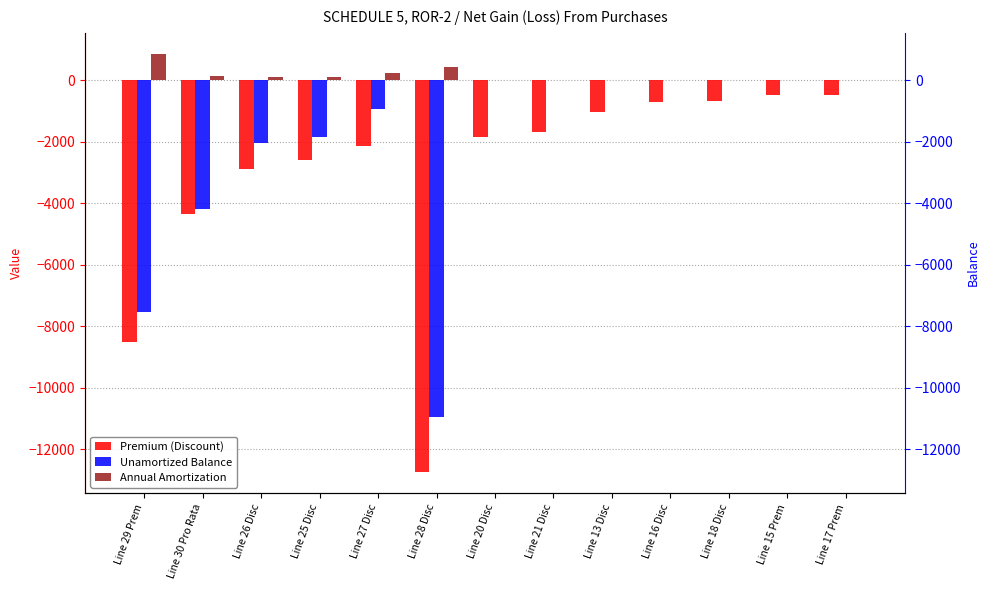

Which label corresponds to the smallest value in the chart?

Line 28 Disc